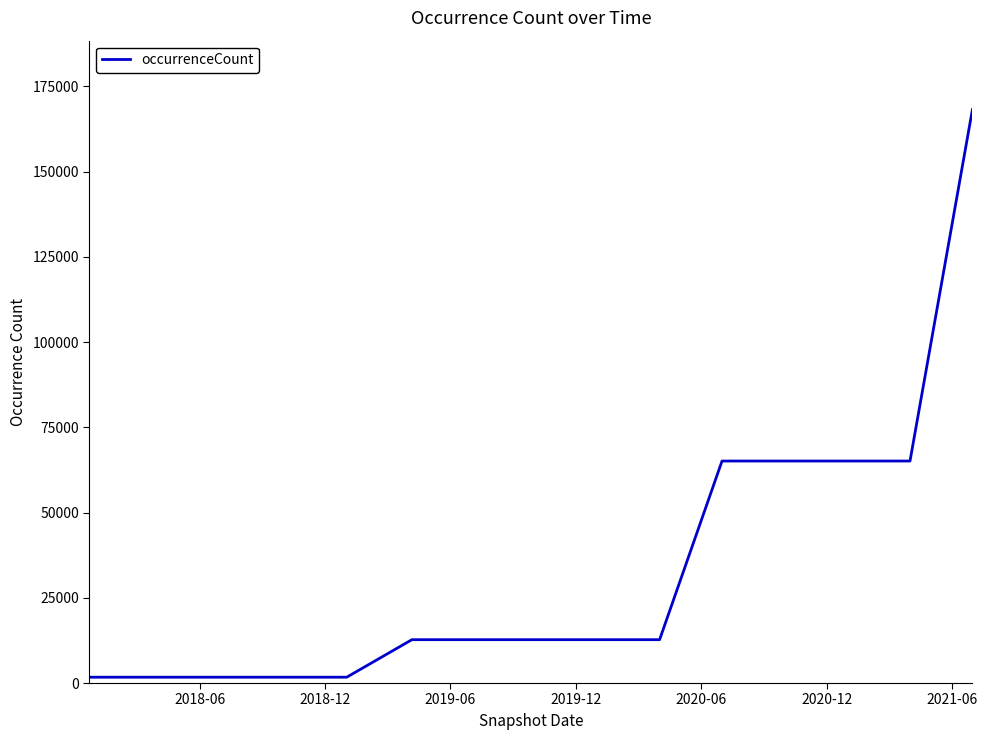

What is the greatest value displayed?

168213